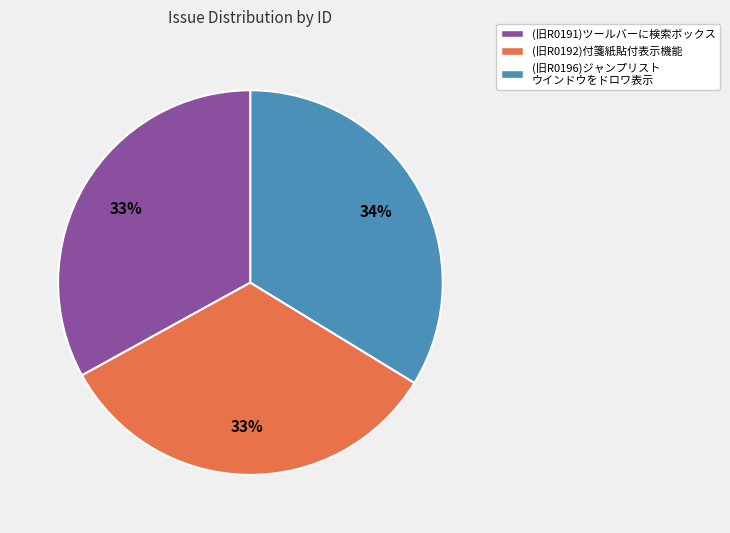

To the nearest percent, what is the average slice percentage?

33%